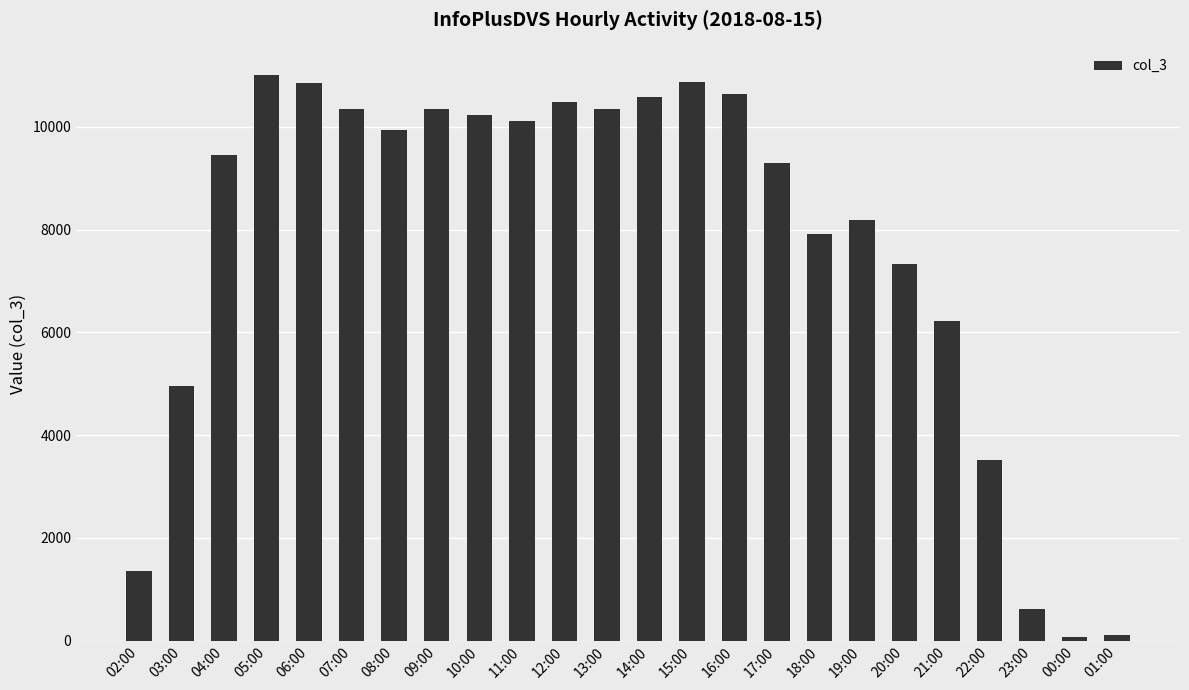

Is it true that the value at 08:00 is 15724?

False